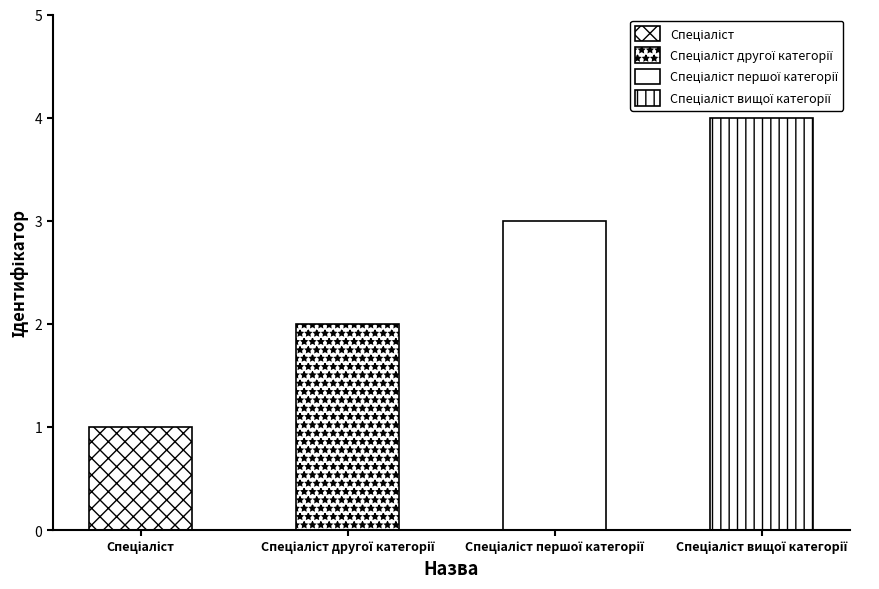

What is the label of the 3rd bar from the left?

Спеціаліст першої категорії